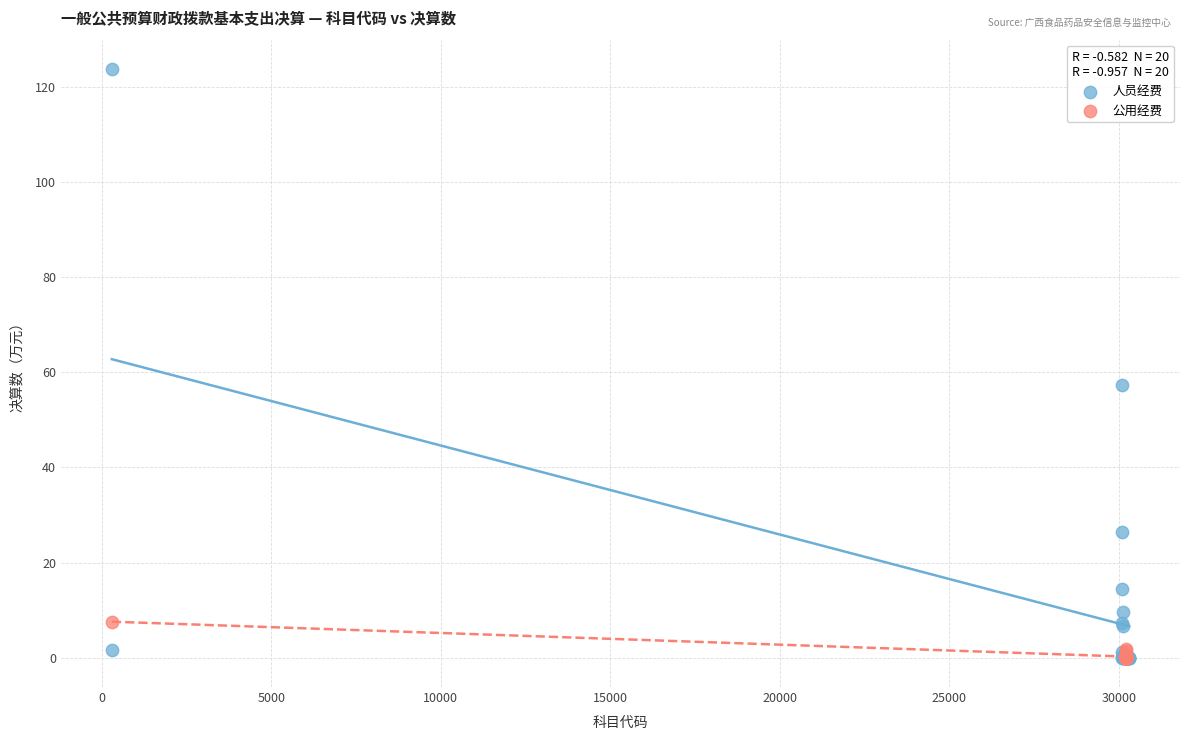

Which series reaches the maximum Y coordinate?

人员经费